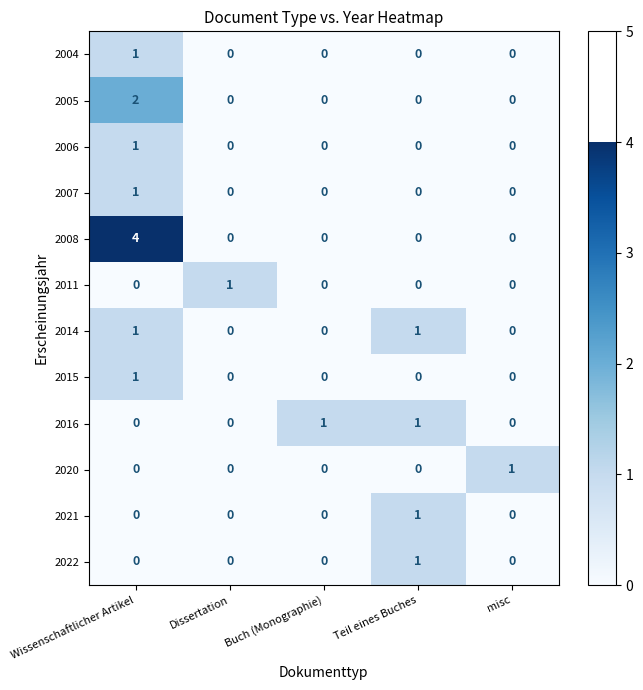

What is the difference between the highest and lowest values at Teil eines Buches?

1